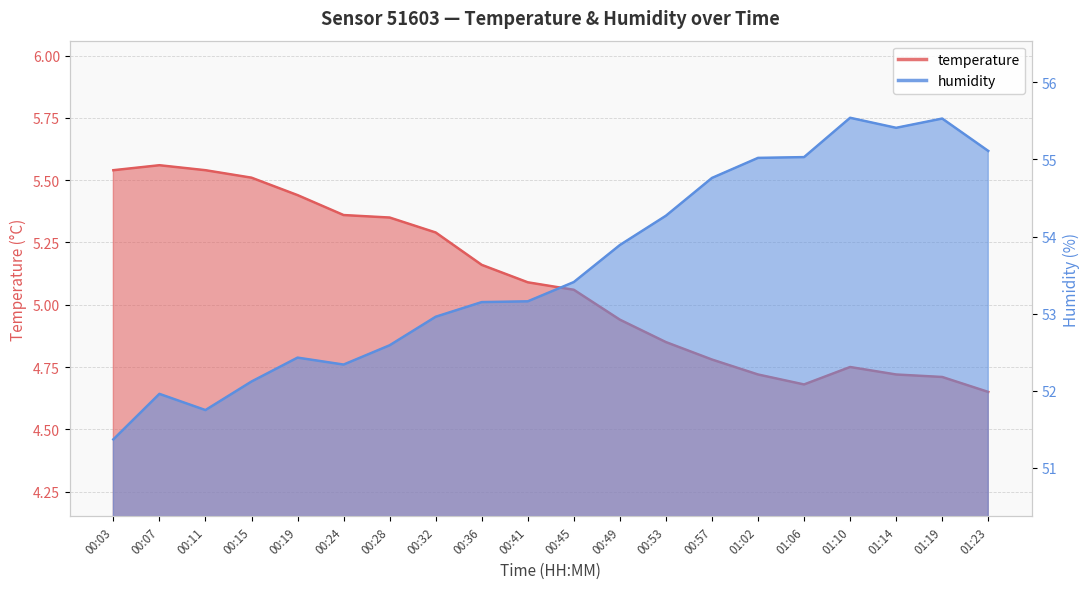

Which series has the widest spread of values?

humidity